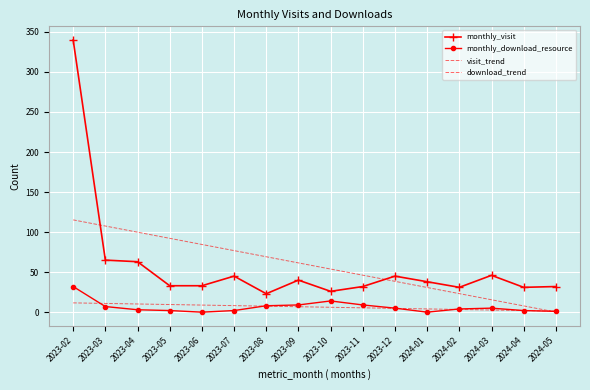

At which category does the chart reach its minimum across all series?

2023-06